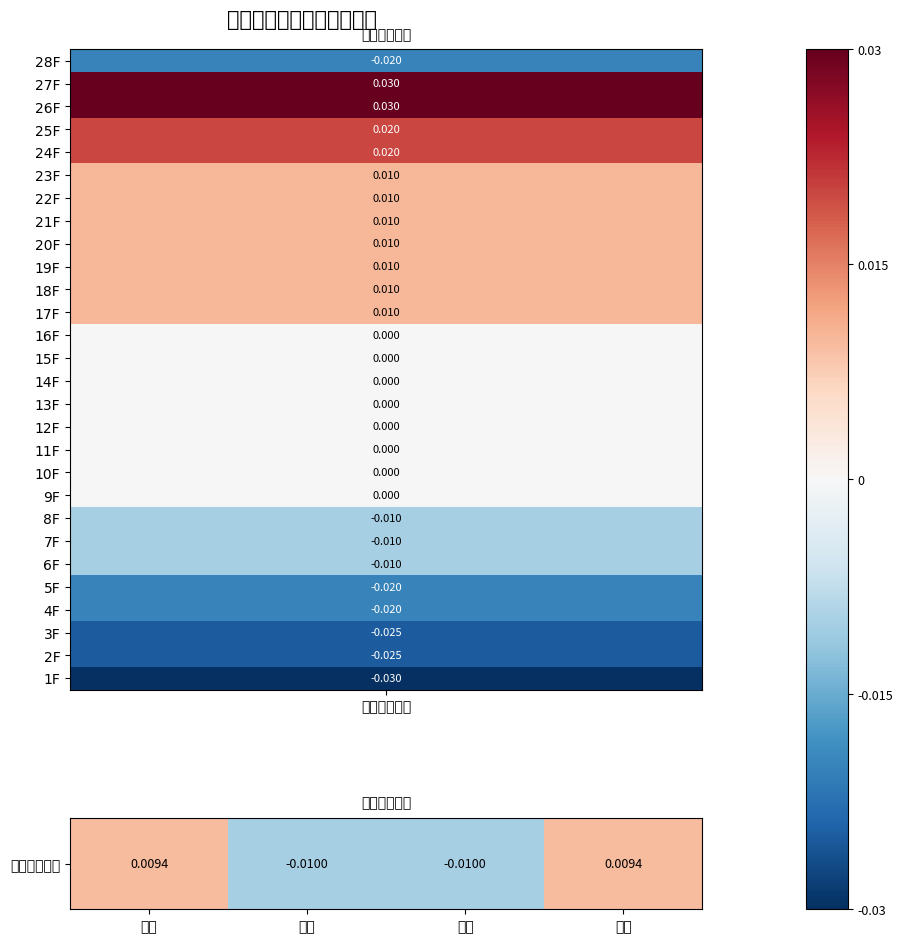

Which category has the lowest value across all series?

东北